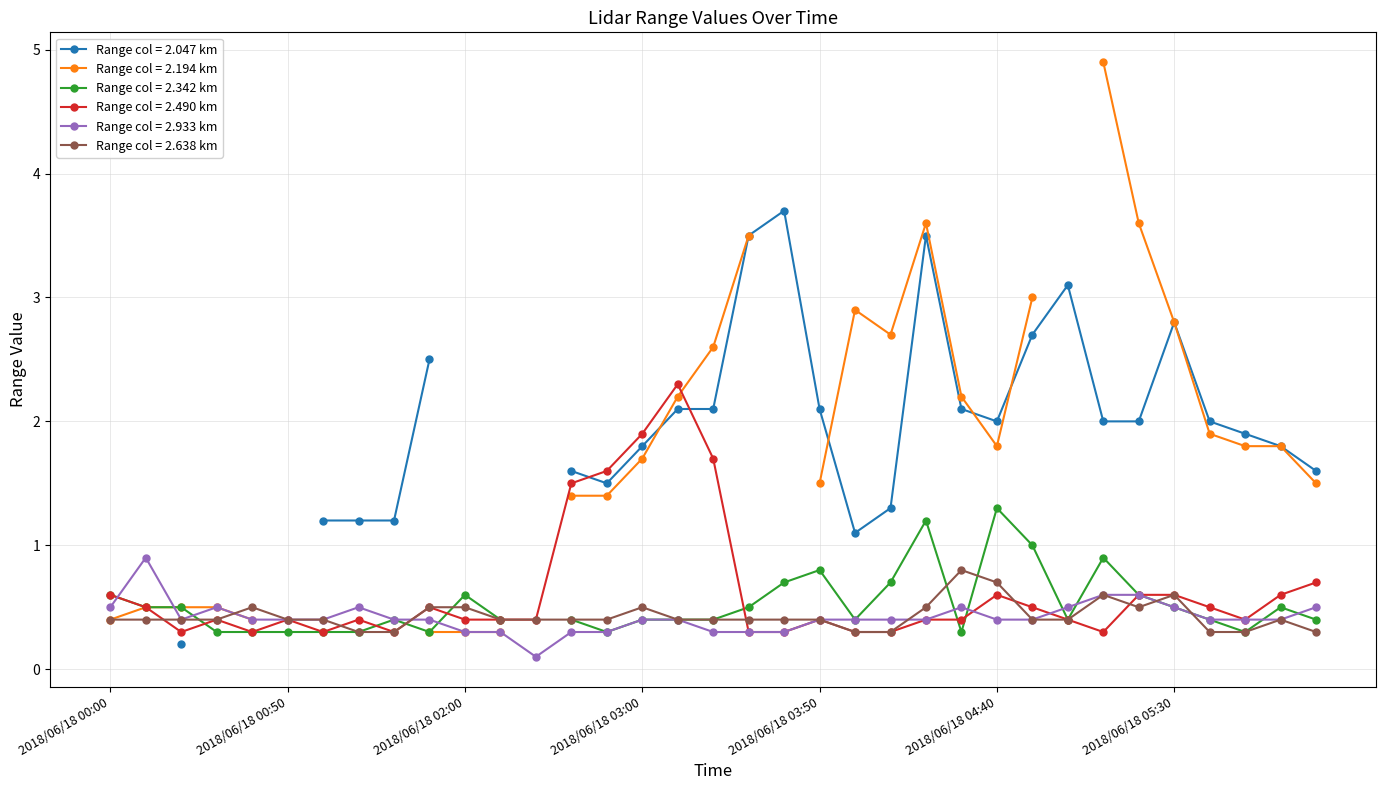

The Range col = 2.638 km series shows 0.5 at 2018/06/18 03:00. True or false?

True